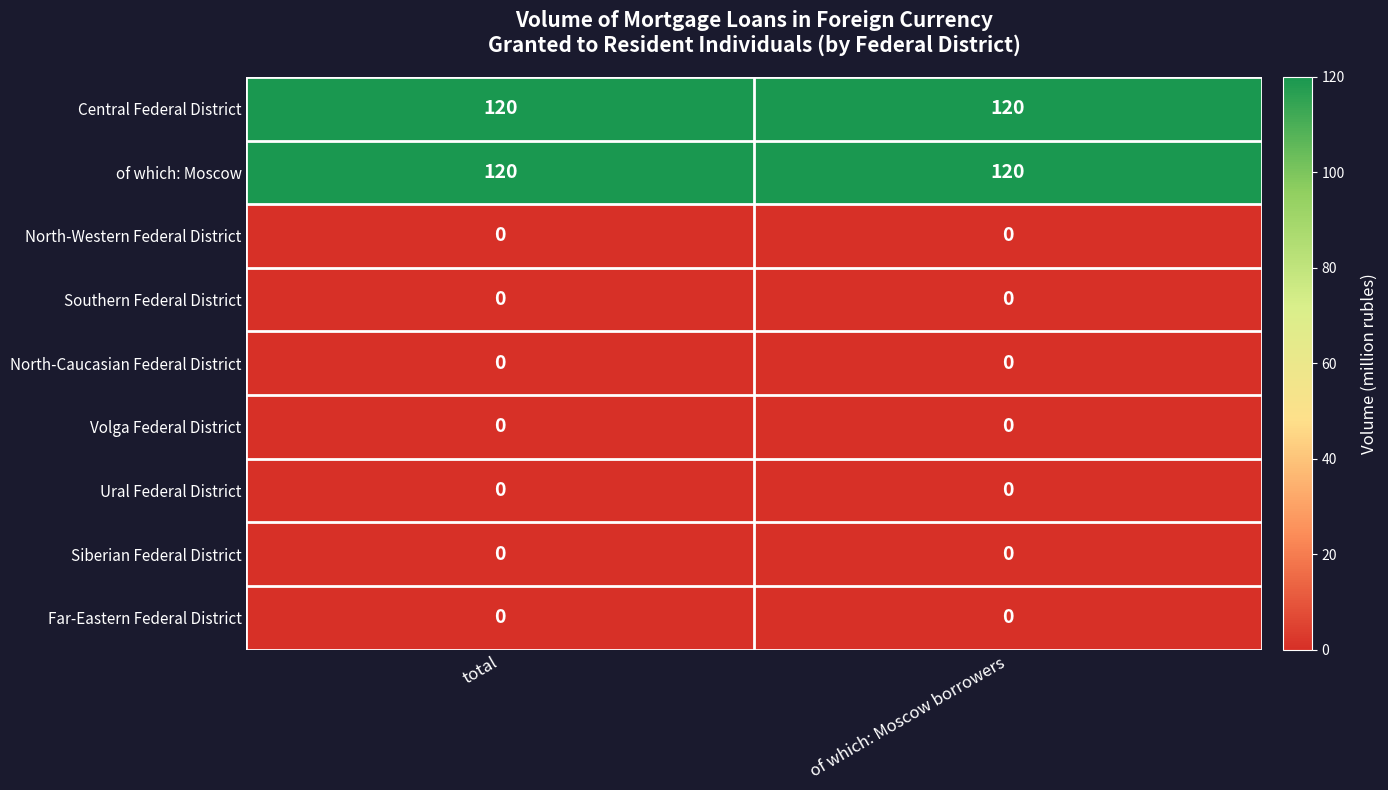

What is the total value across all series at total?

240